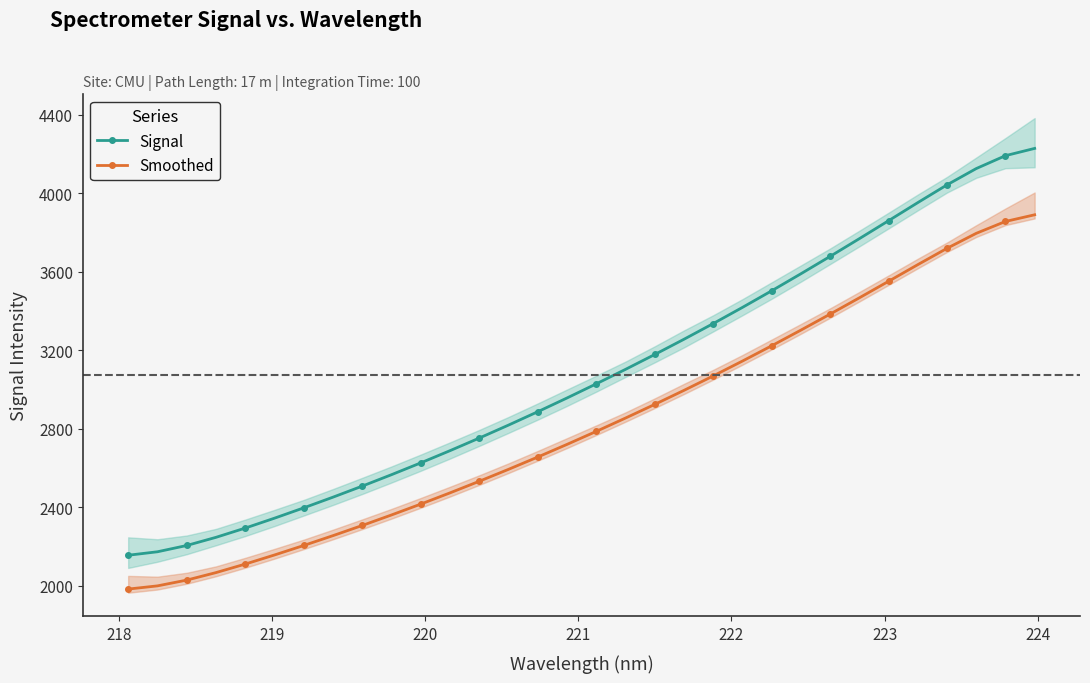

Count the number of categories in the chart.

32